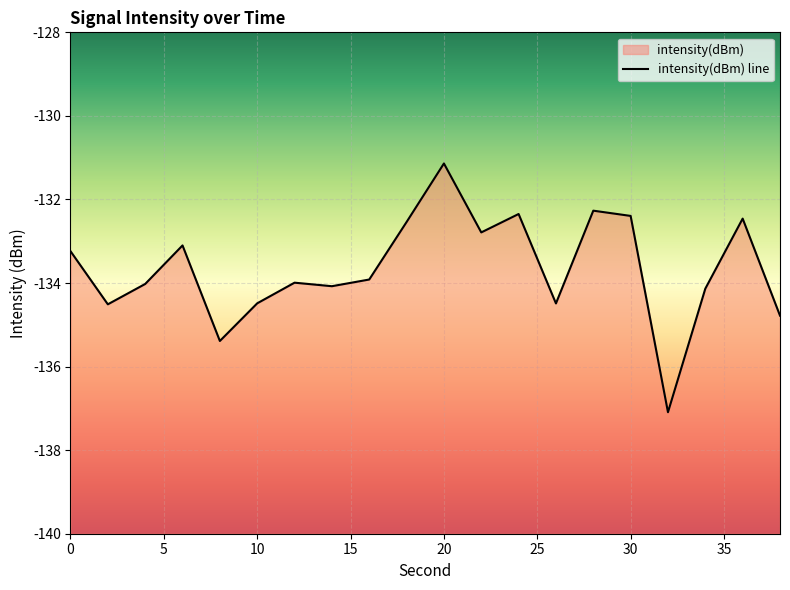

Which has a higher value, 20 or 12?

20